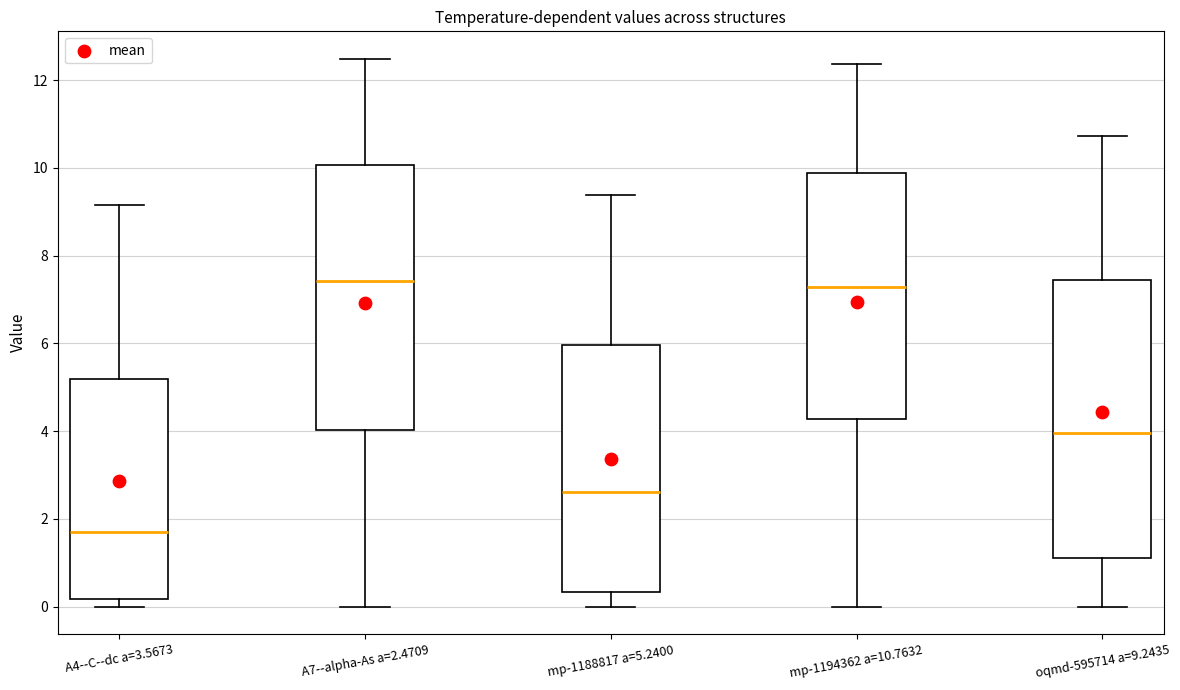

Comparing the boxes themselves (not the whiskers), which one is the tallest?

oqmd-595714 a=9.2435